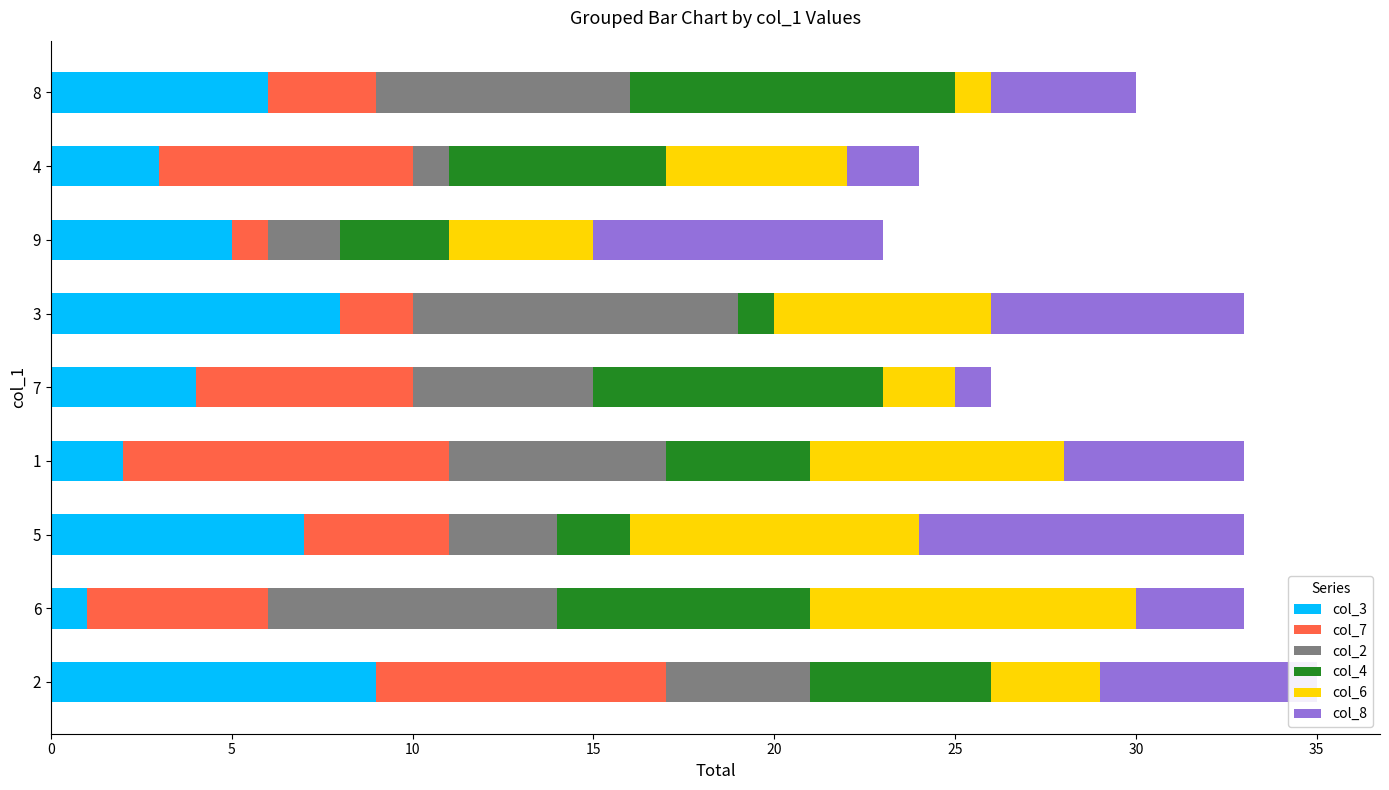

What is the difference between the second highest and minimum values in the col_7 series?

7